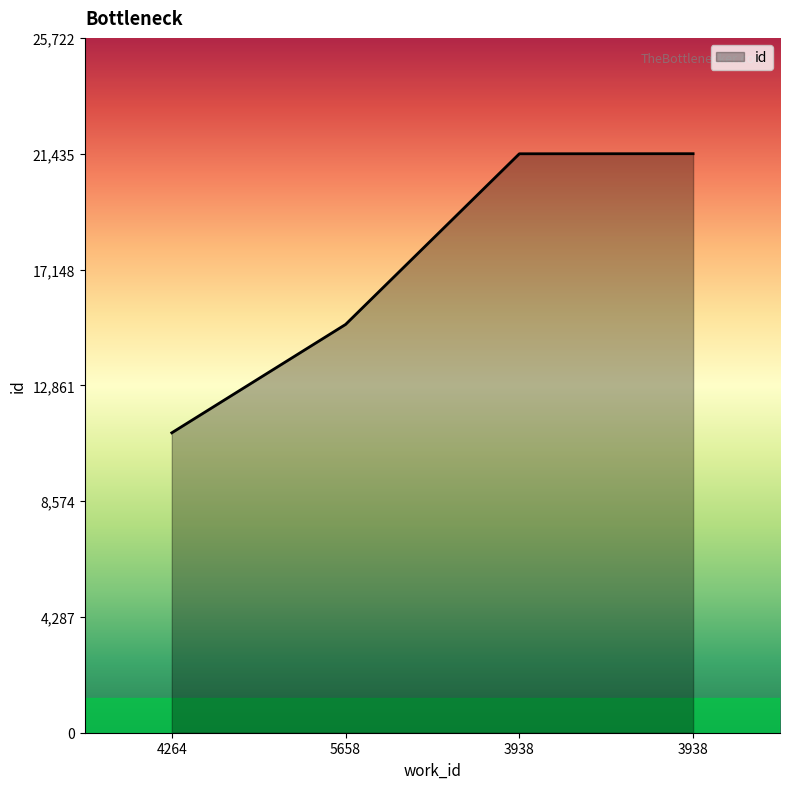

How many categories are shown in the chart?

4